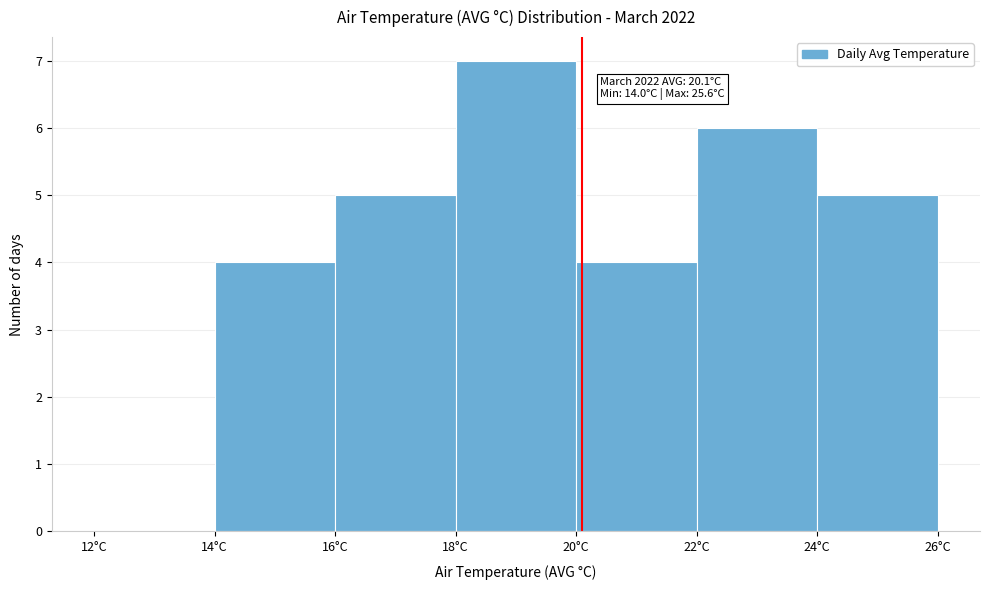

Which range on the x-axis has the tallest bar?

18 to 20